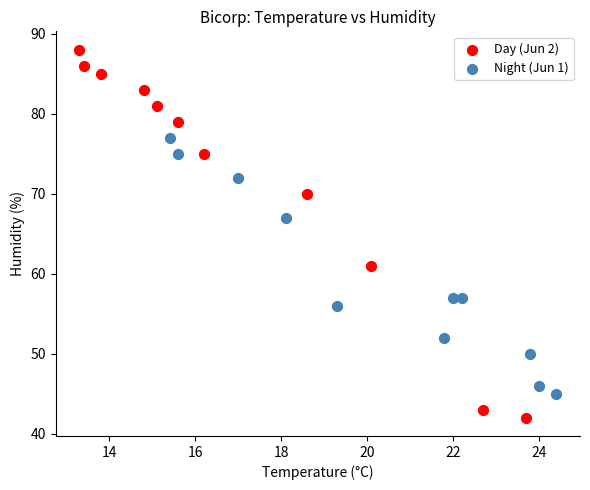

What are all the series names shown in the legend?

Day (Jun 2), Night (Jun 1)